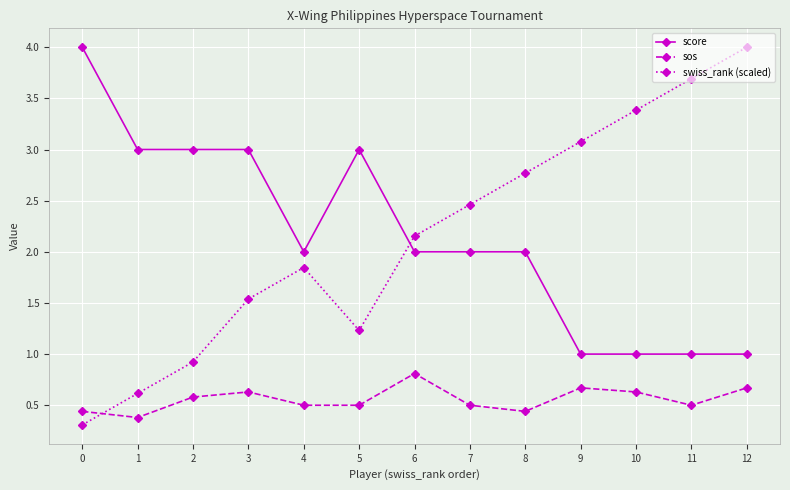

Which series changed the most between 4 and 5?

score